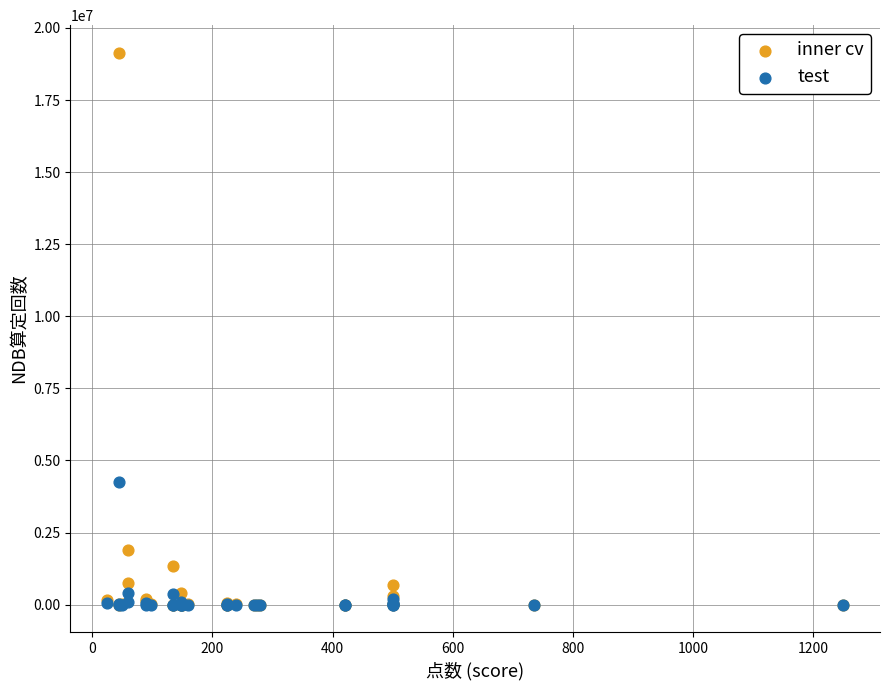

Across all series, what Y value is closest to 9569868?

4248419